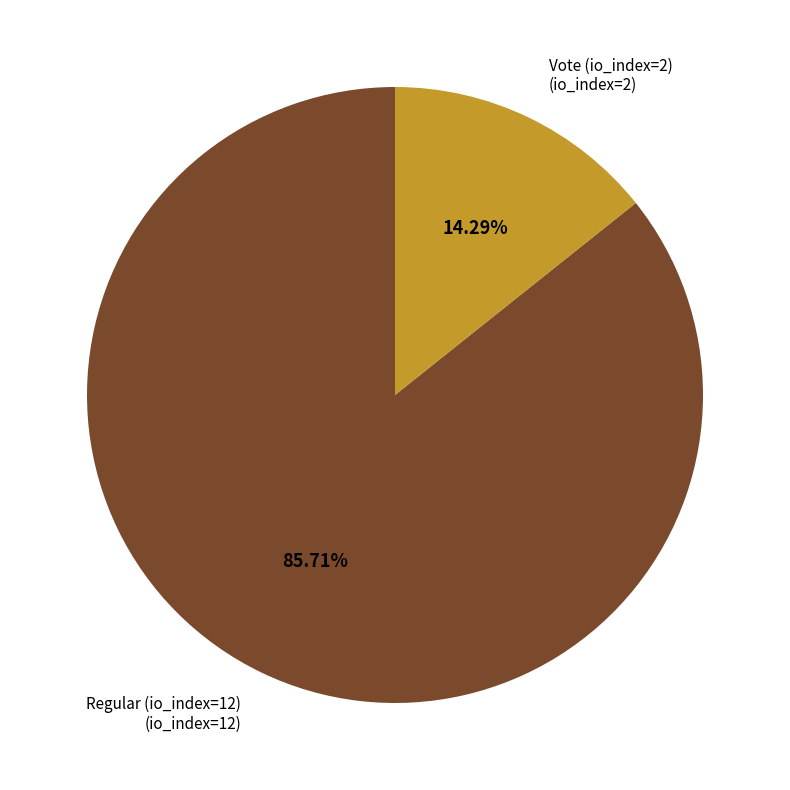

Is there any slice that represents more than half of the pie?

Yes